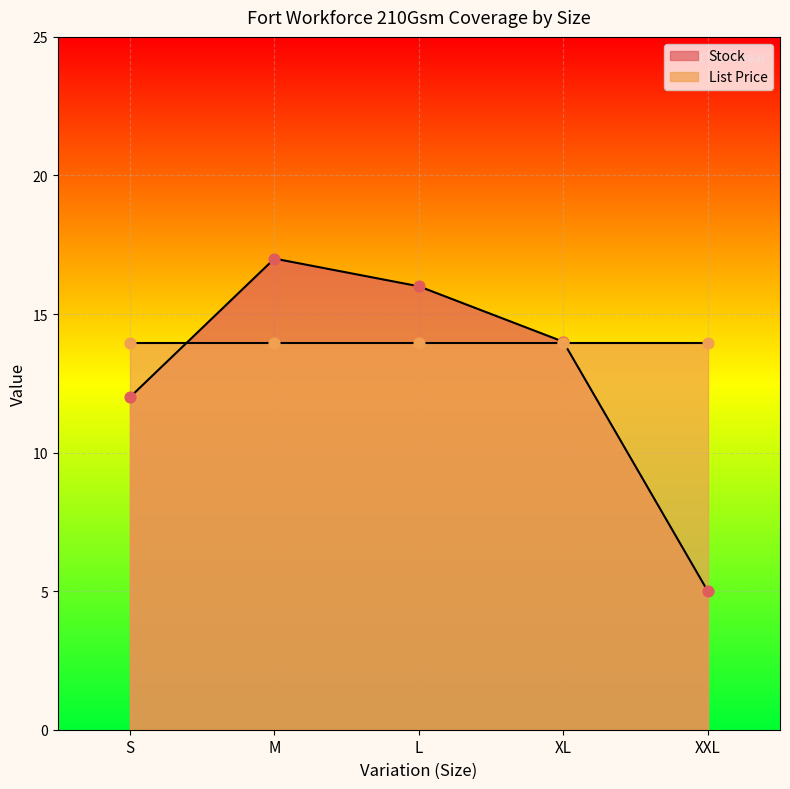

What is the change in value from M to L?

-1